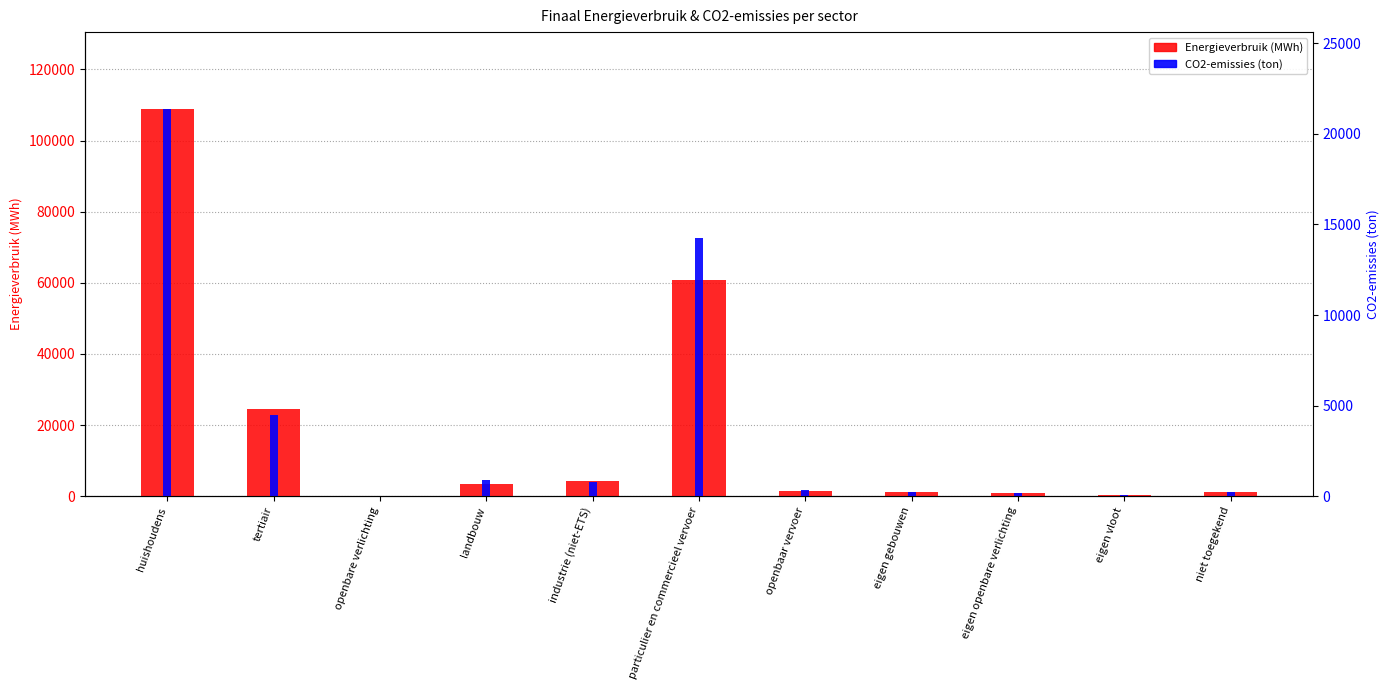

True or false: Energieverbruik (MWh) has a value of 0.0 at openbare verlichting.

True